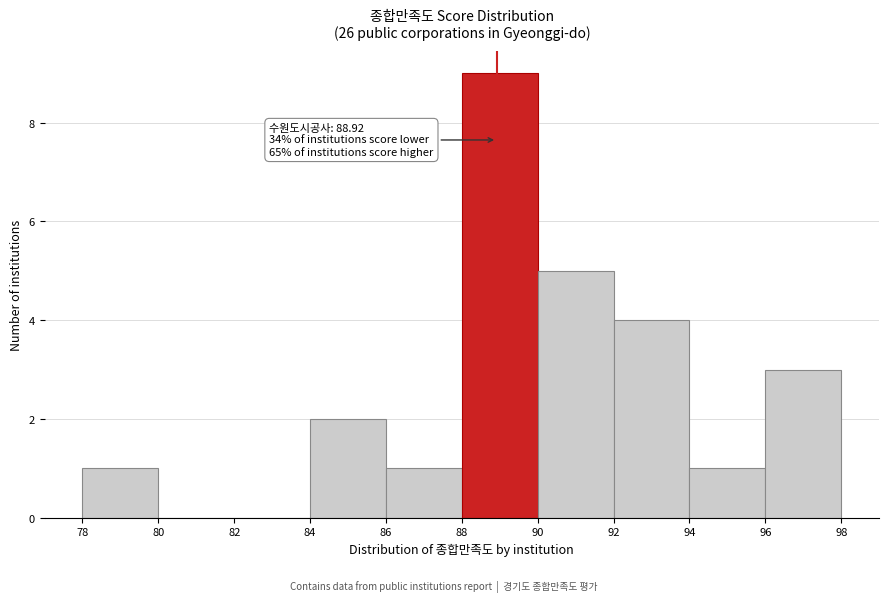

Over which range of the x-axis is the bar tallest?

88 to 90